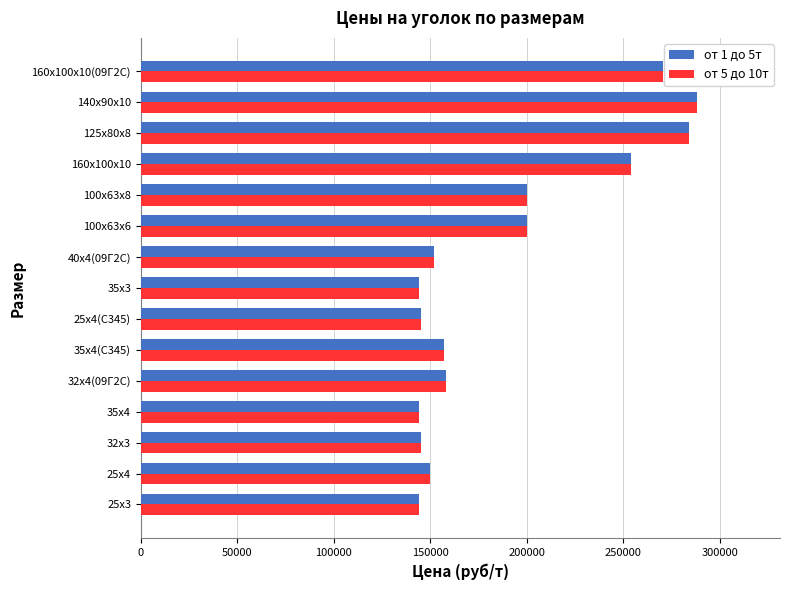

What is the difference between the от 1 до 5т values at 125х80х8 and 35х4?

140000